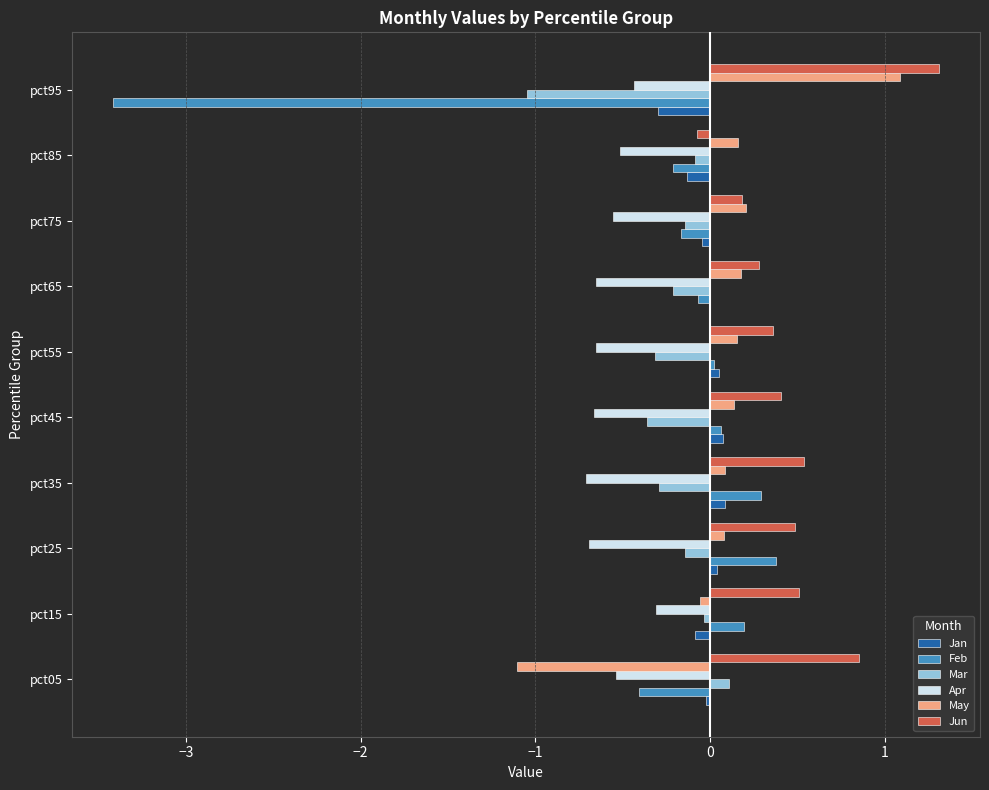

How many positive values does the May series have?

8